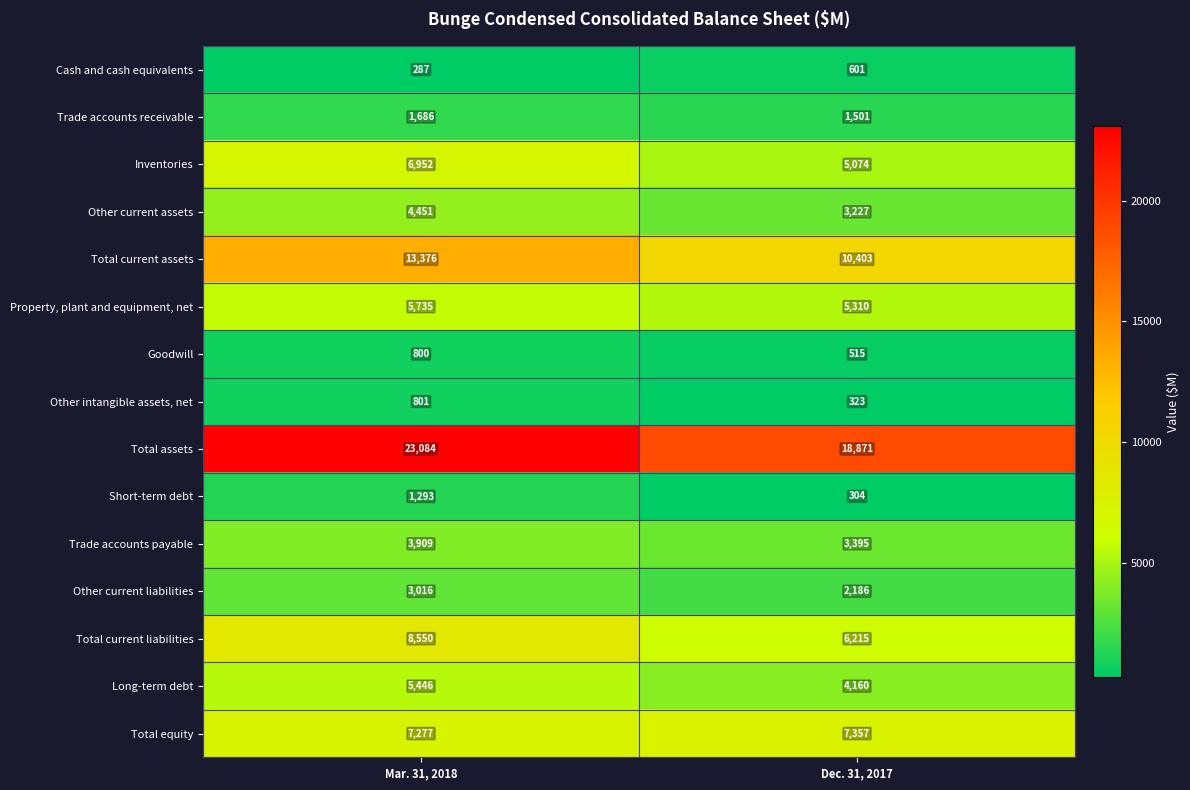

List the series in order of their peak value, highest first.

Total assets, Total current assets, Total current liabilities, Total equity, Inventories, Property, plant and equipment, net, Long-term debt, Other current assets, Trade accounts payable, Other current liabilities, Trade accounts receivable, Short-term debt, Other intangible assets, net, Goodwill, Cash and cash equivalents